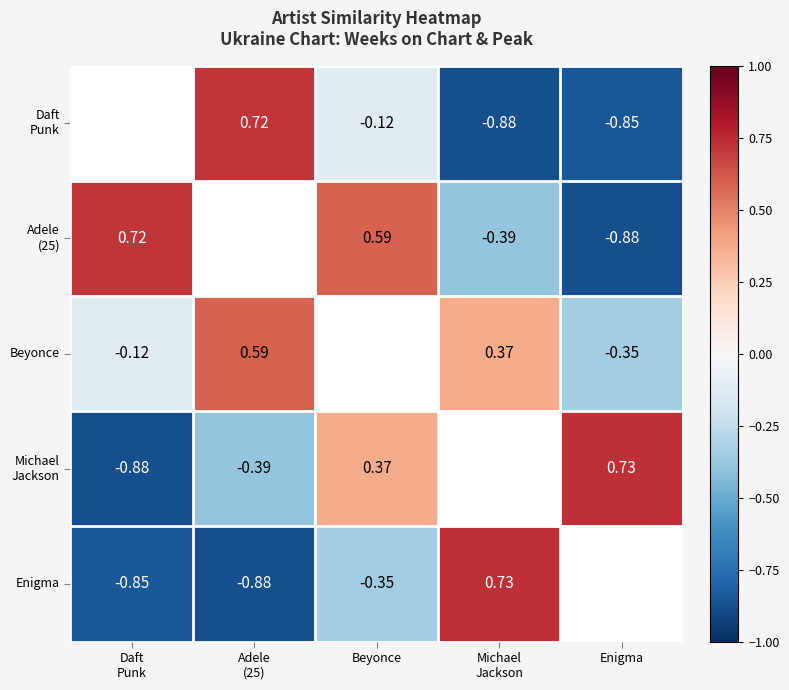

How many values in the Beyonce series are below 0?

2